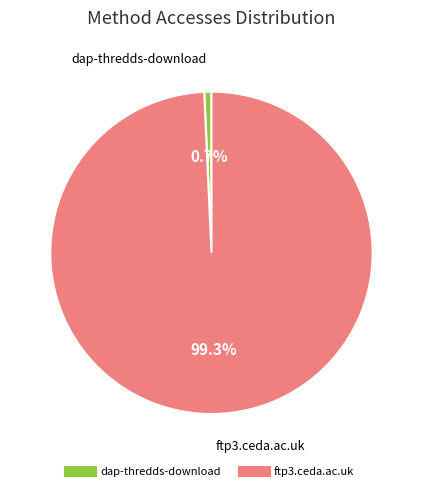

Which has a higher value, ftp3.ceda.ac.uk or dap-thredds-download?

ftp3.ceda.ac.uk